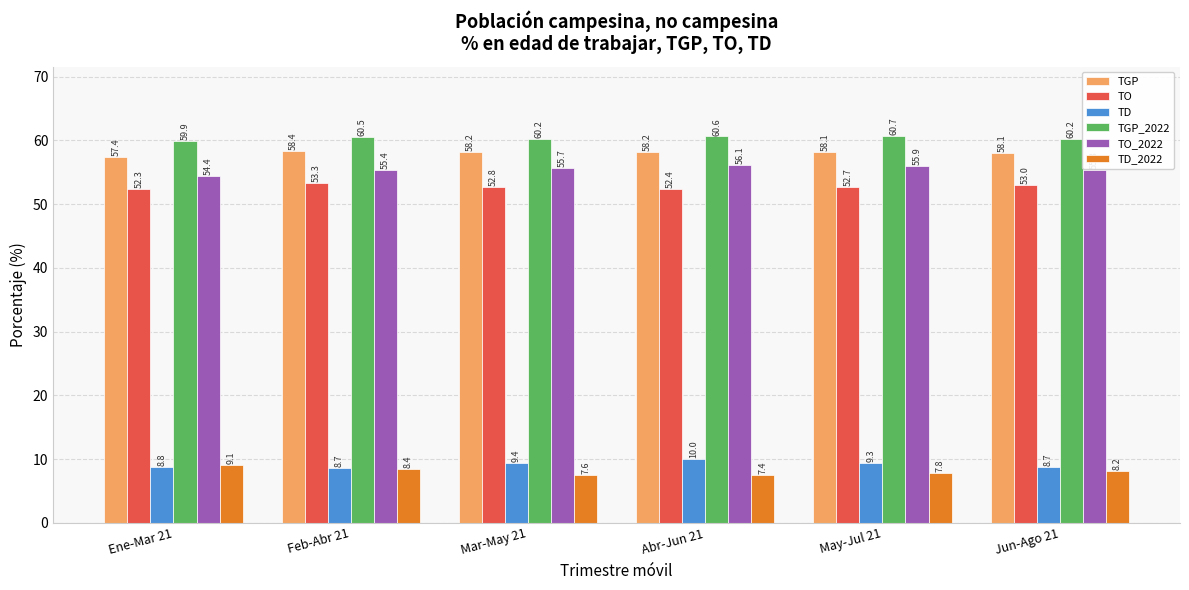

At which label does TGP first exceed 58?

Feb-Abr 21